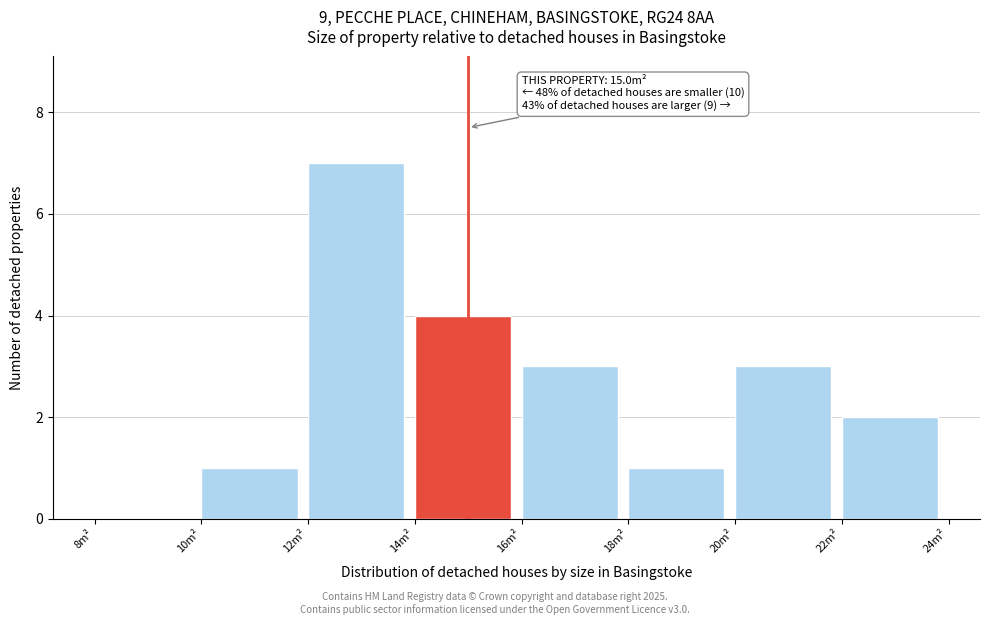

Which range on the x-axis has the tallest bar?

12 to 14